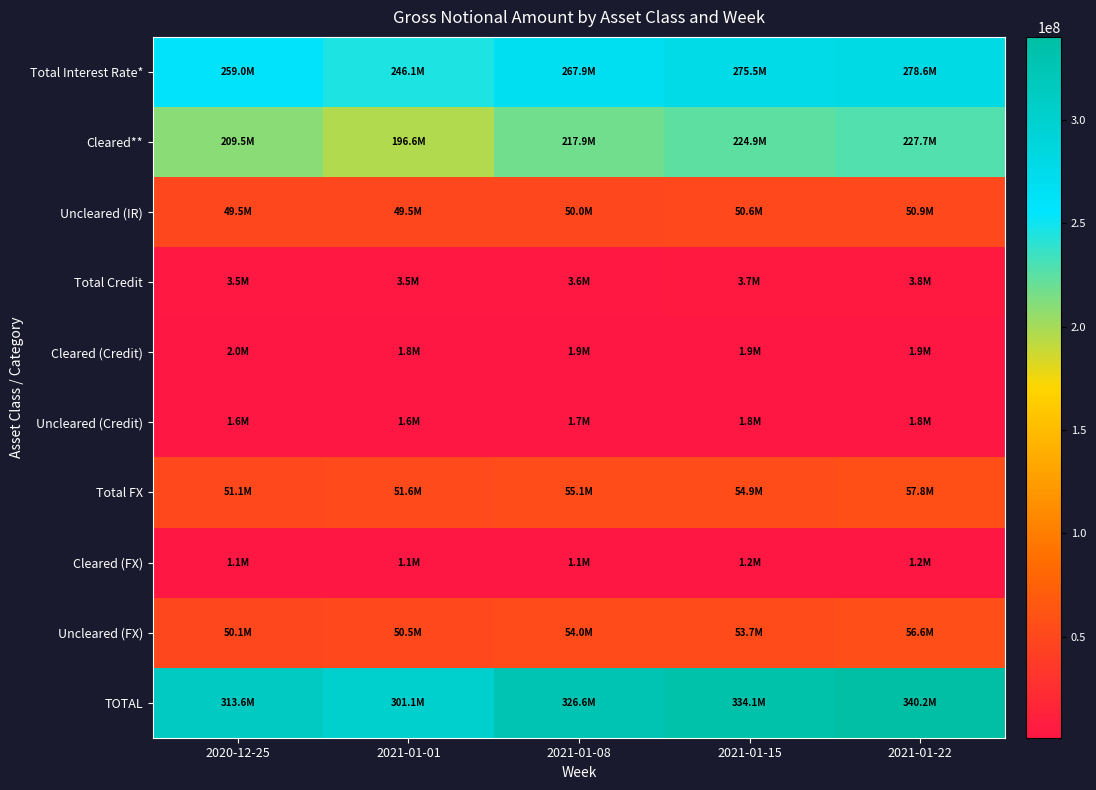

Which has a higher value, 2020-12-25 or 2021-01-22?

2021-01-22